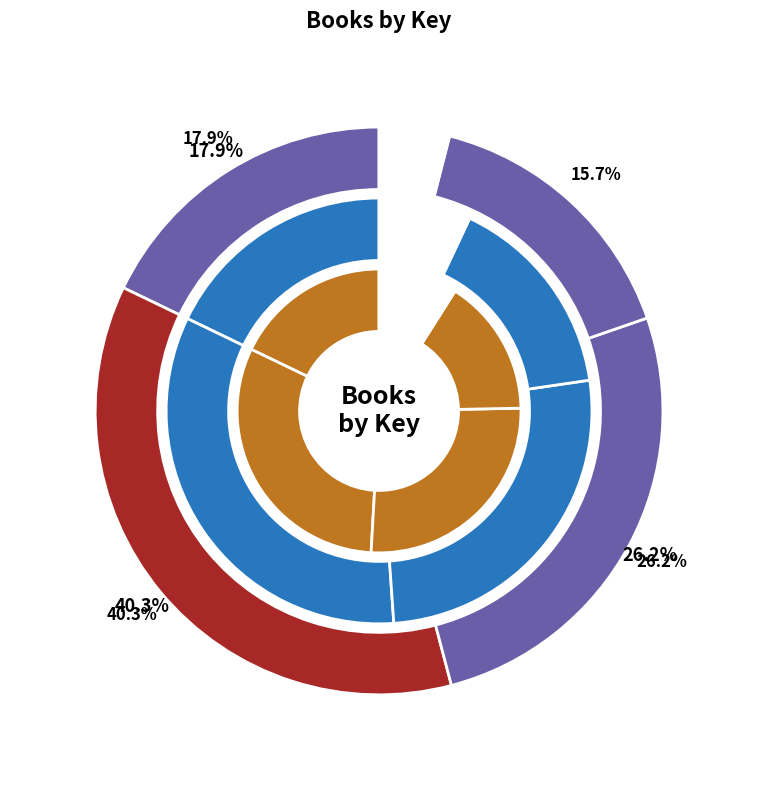

The Tooth Fairy Wars slice represents 54% of the pie. True or false?

False